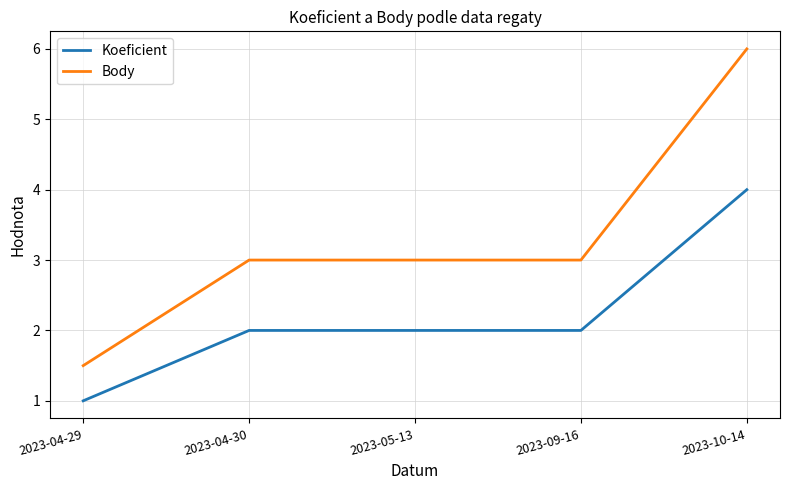

True or false: Koeficient and Body intersect in this chart.

False